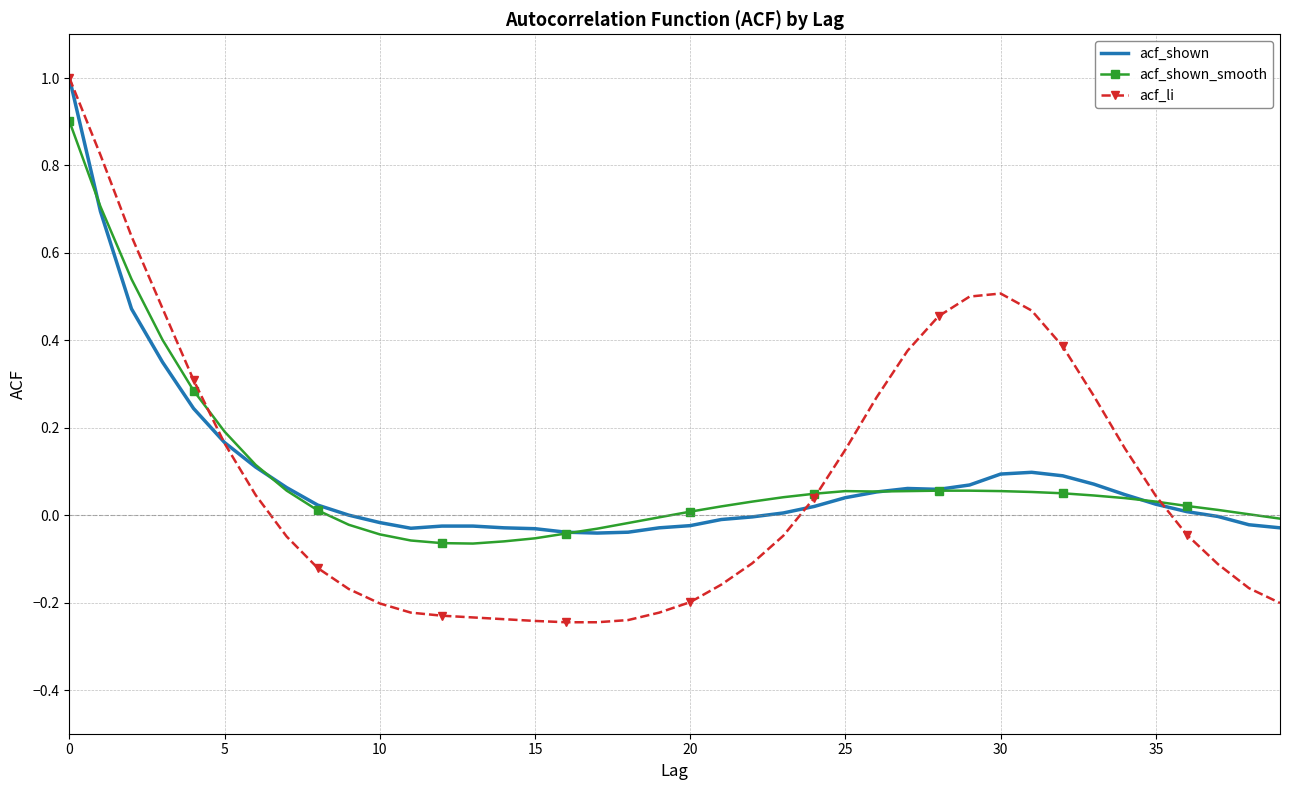

True or false: acf_li and acf_shown cross at least once.

True